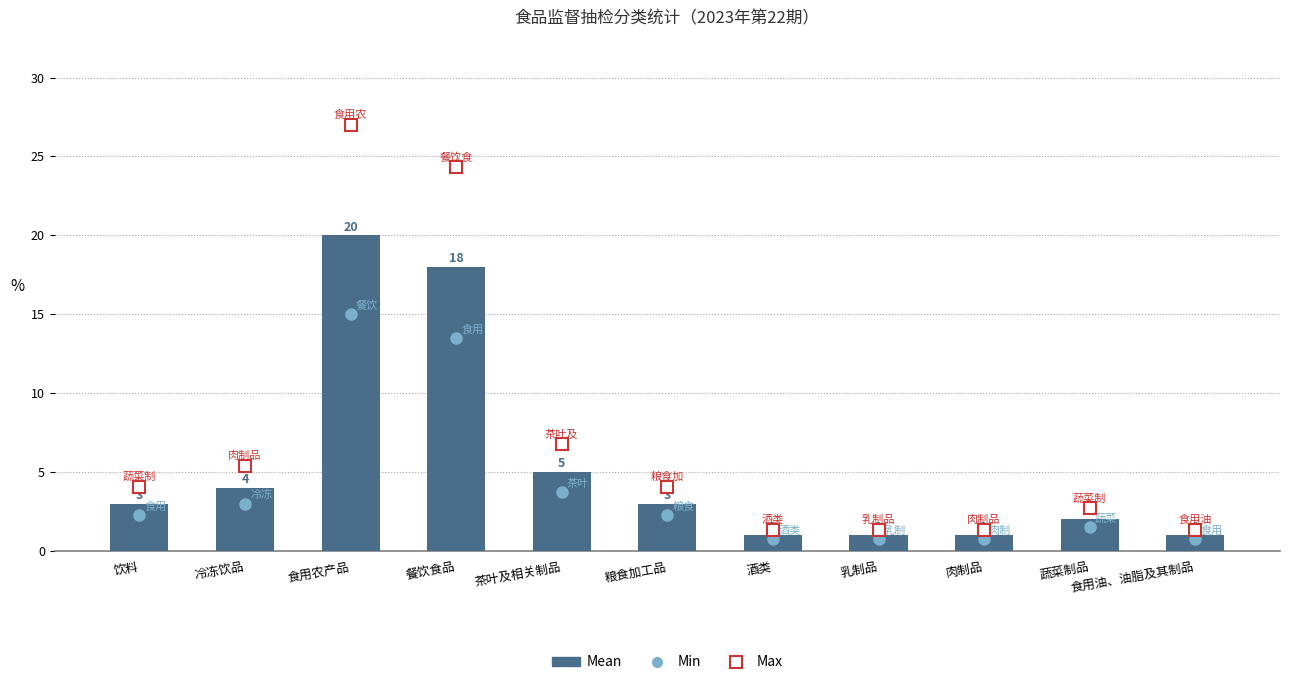

What is the value of the 6th bar from the left?

3